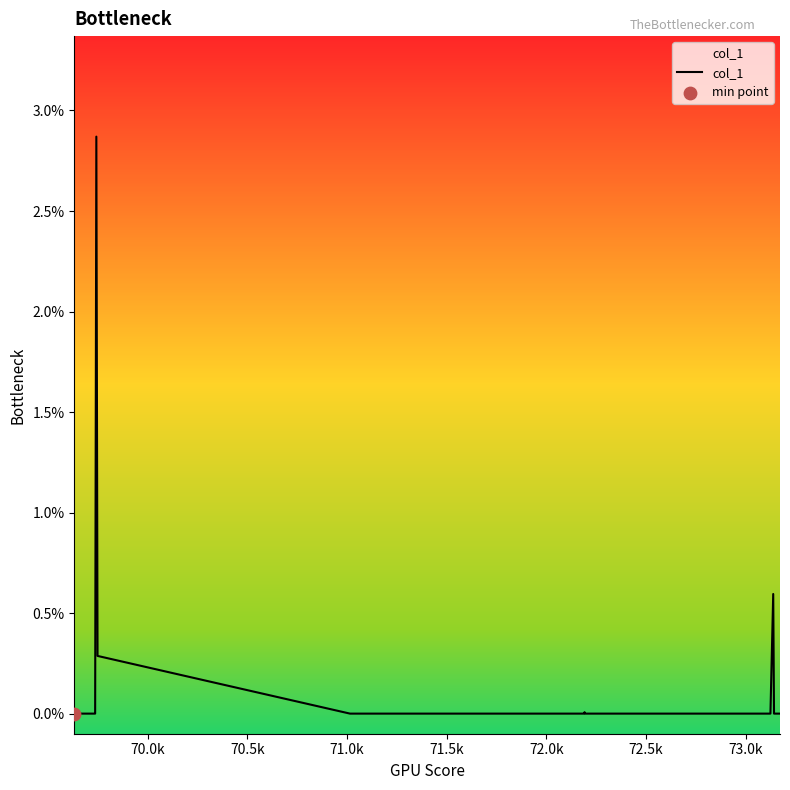

What is the difference between the maximum and minimum values?

2.9